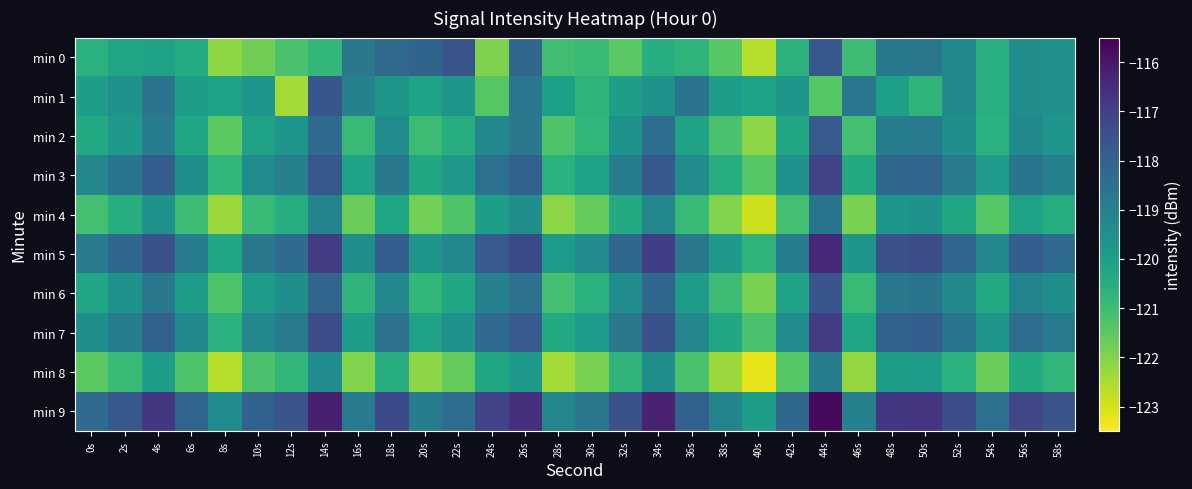

What is the difference between the second highest and second lowest values in the 3 series?

3.1